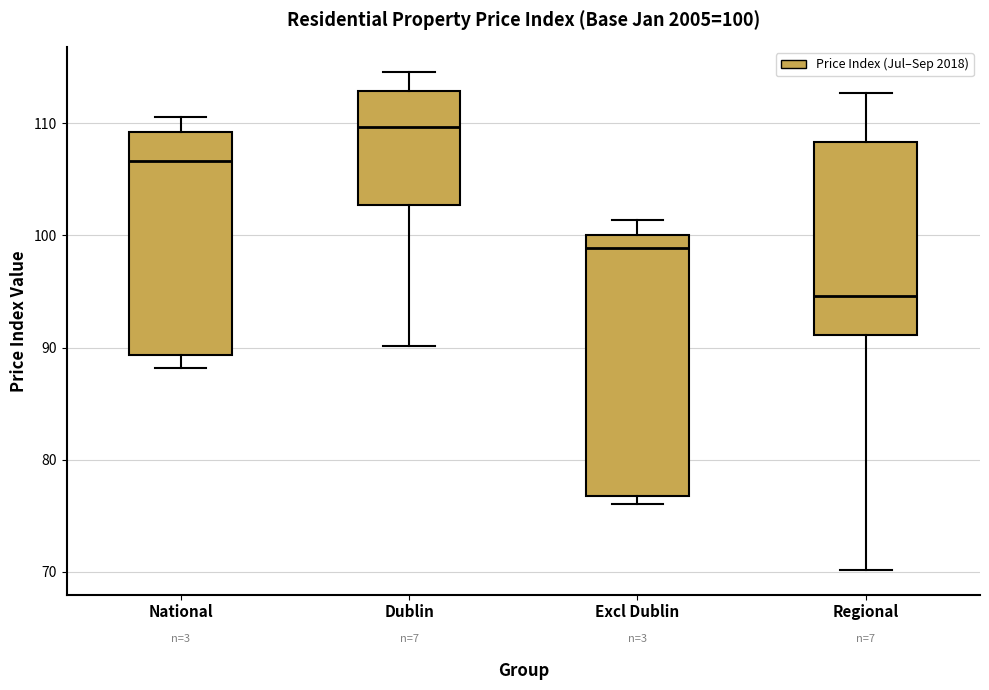

Which box is the tallest, from its lower edge to its upper edge?

Excl Dublin